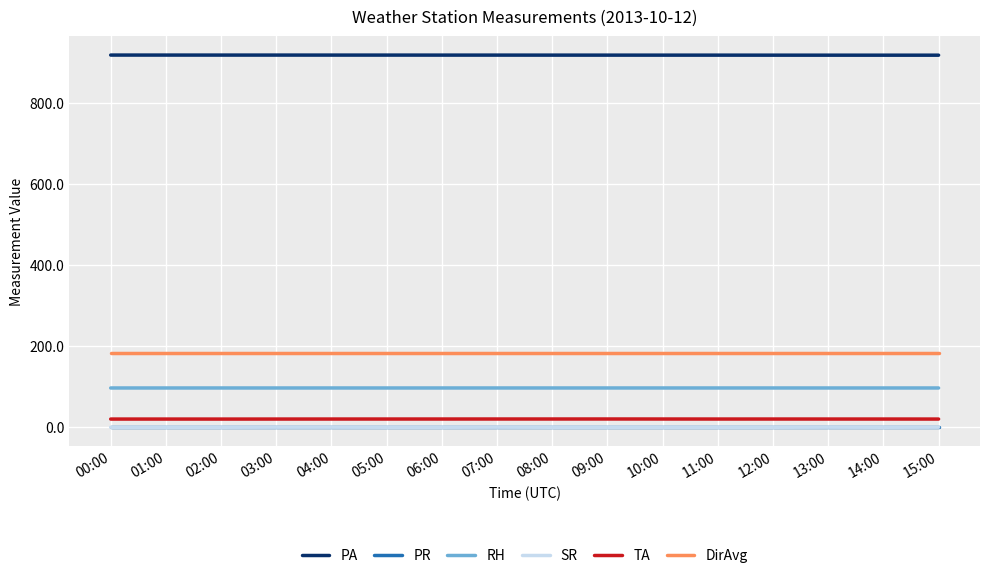

True or false: PR has a value of 0.0 at 07:00.

True